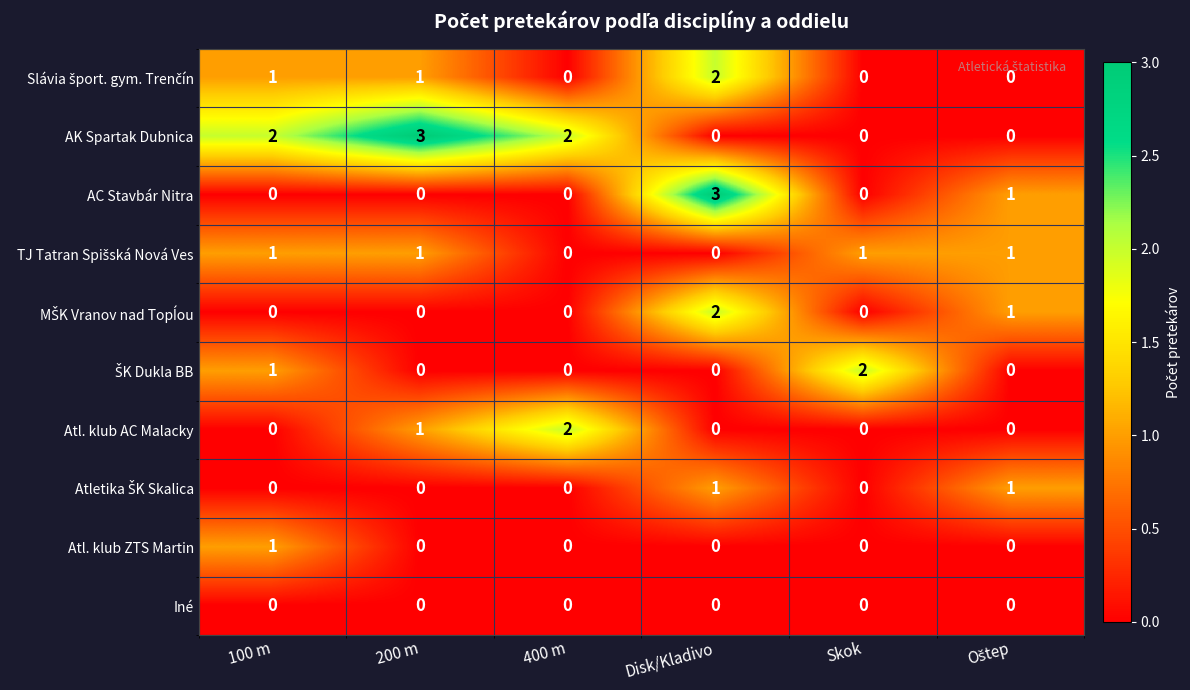

Count the number of data series in this chart.

10